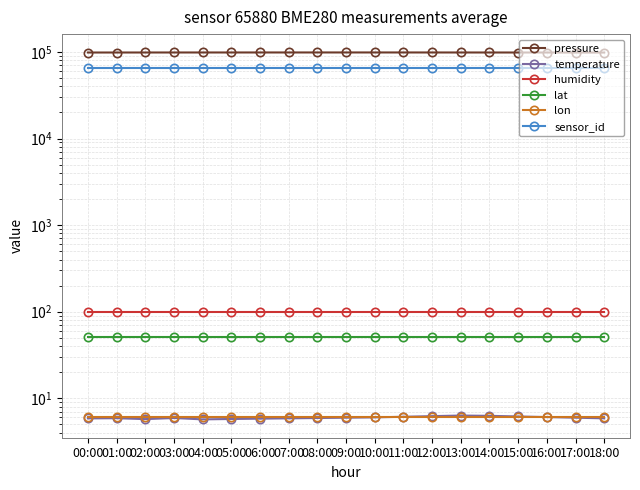

What is the spread (max minus min) of values at 04:00?

98674.4